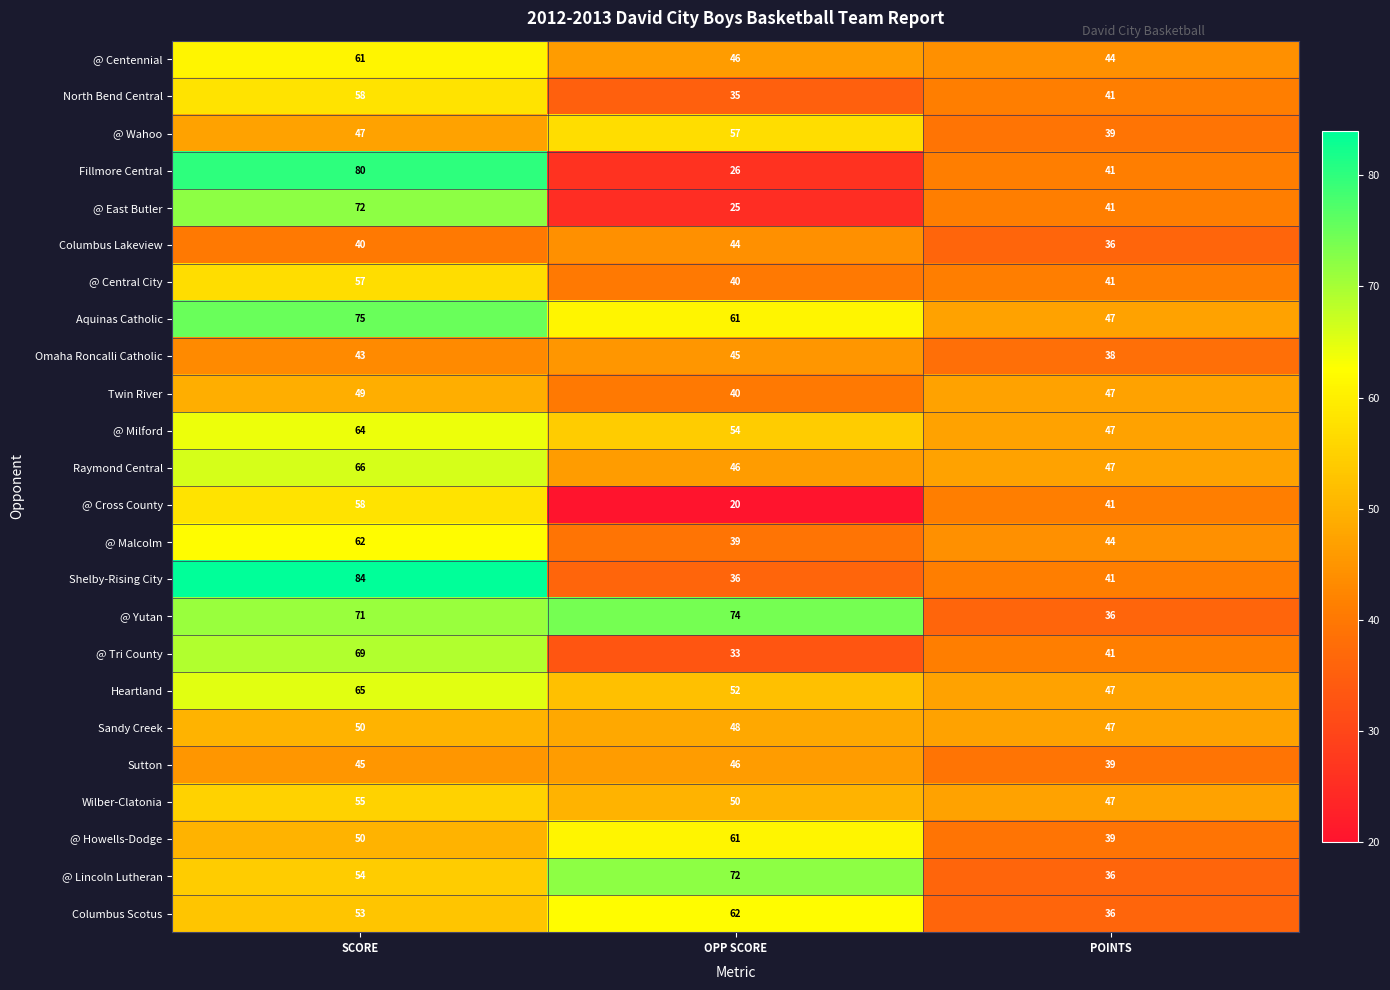

How many @ Cross County values are between 20 and 58?

3